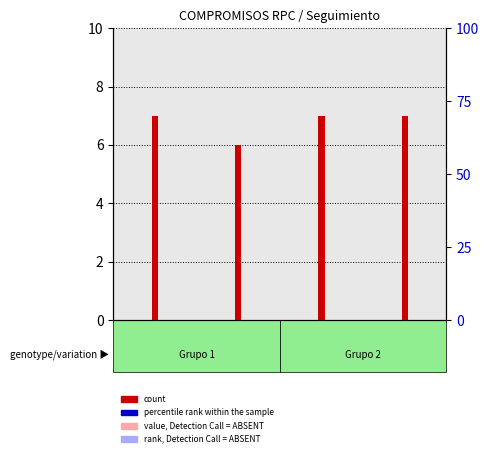

At which category is the sum across all series the highest?

No 1-7